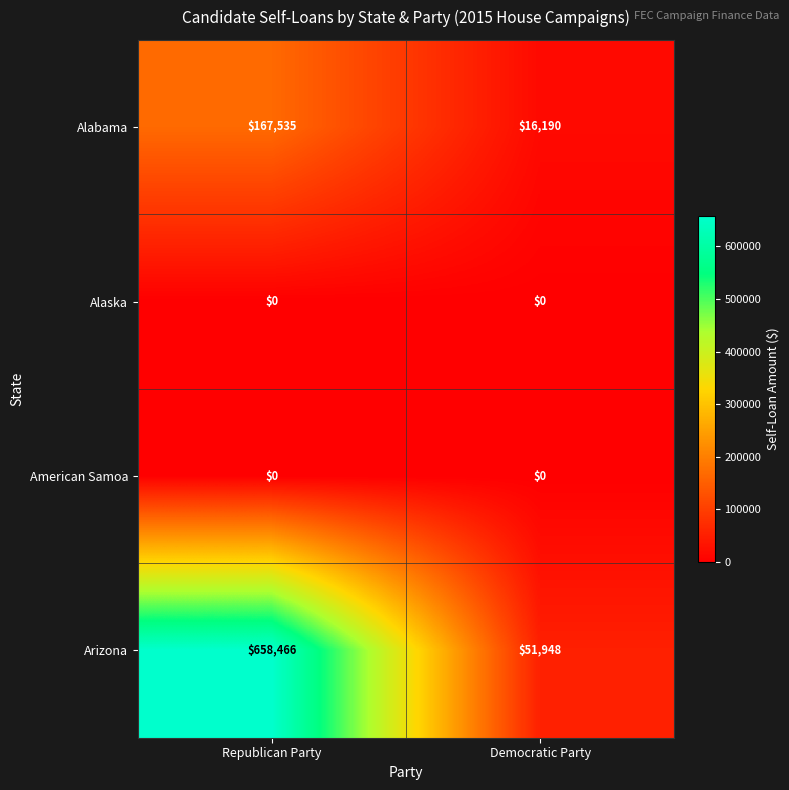

Which series has the largest total across all categories?

Arizona